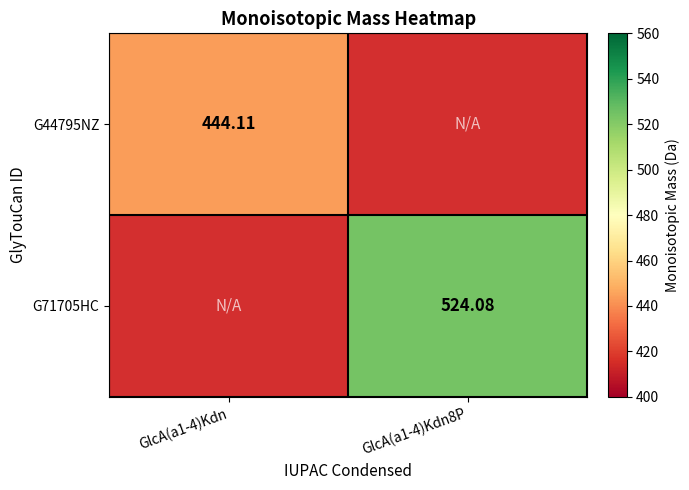

What is the difference between the G71705HC values at GlcA(a1-4)Kdn8P and GlcA(a1-4)Kdn?

524.1